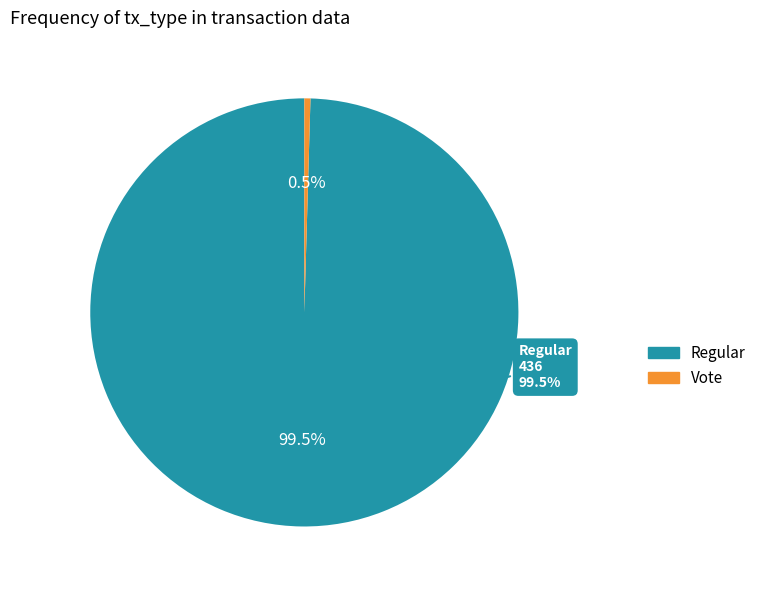

Count the number of slices in the pie.

2